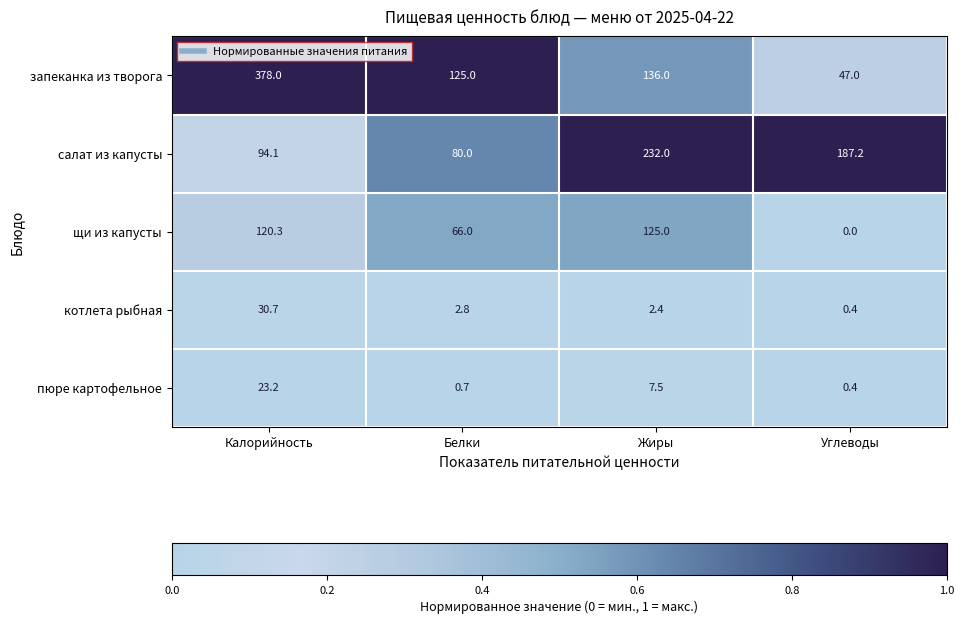

How many values in the салат из капусты series exceed 187?

2